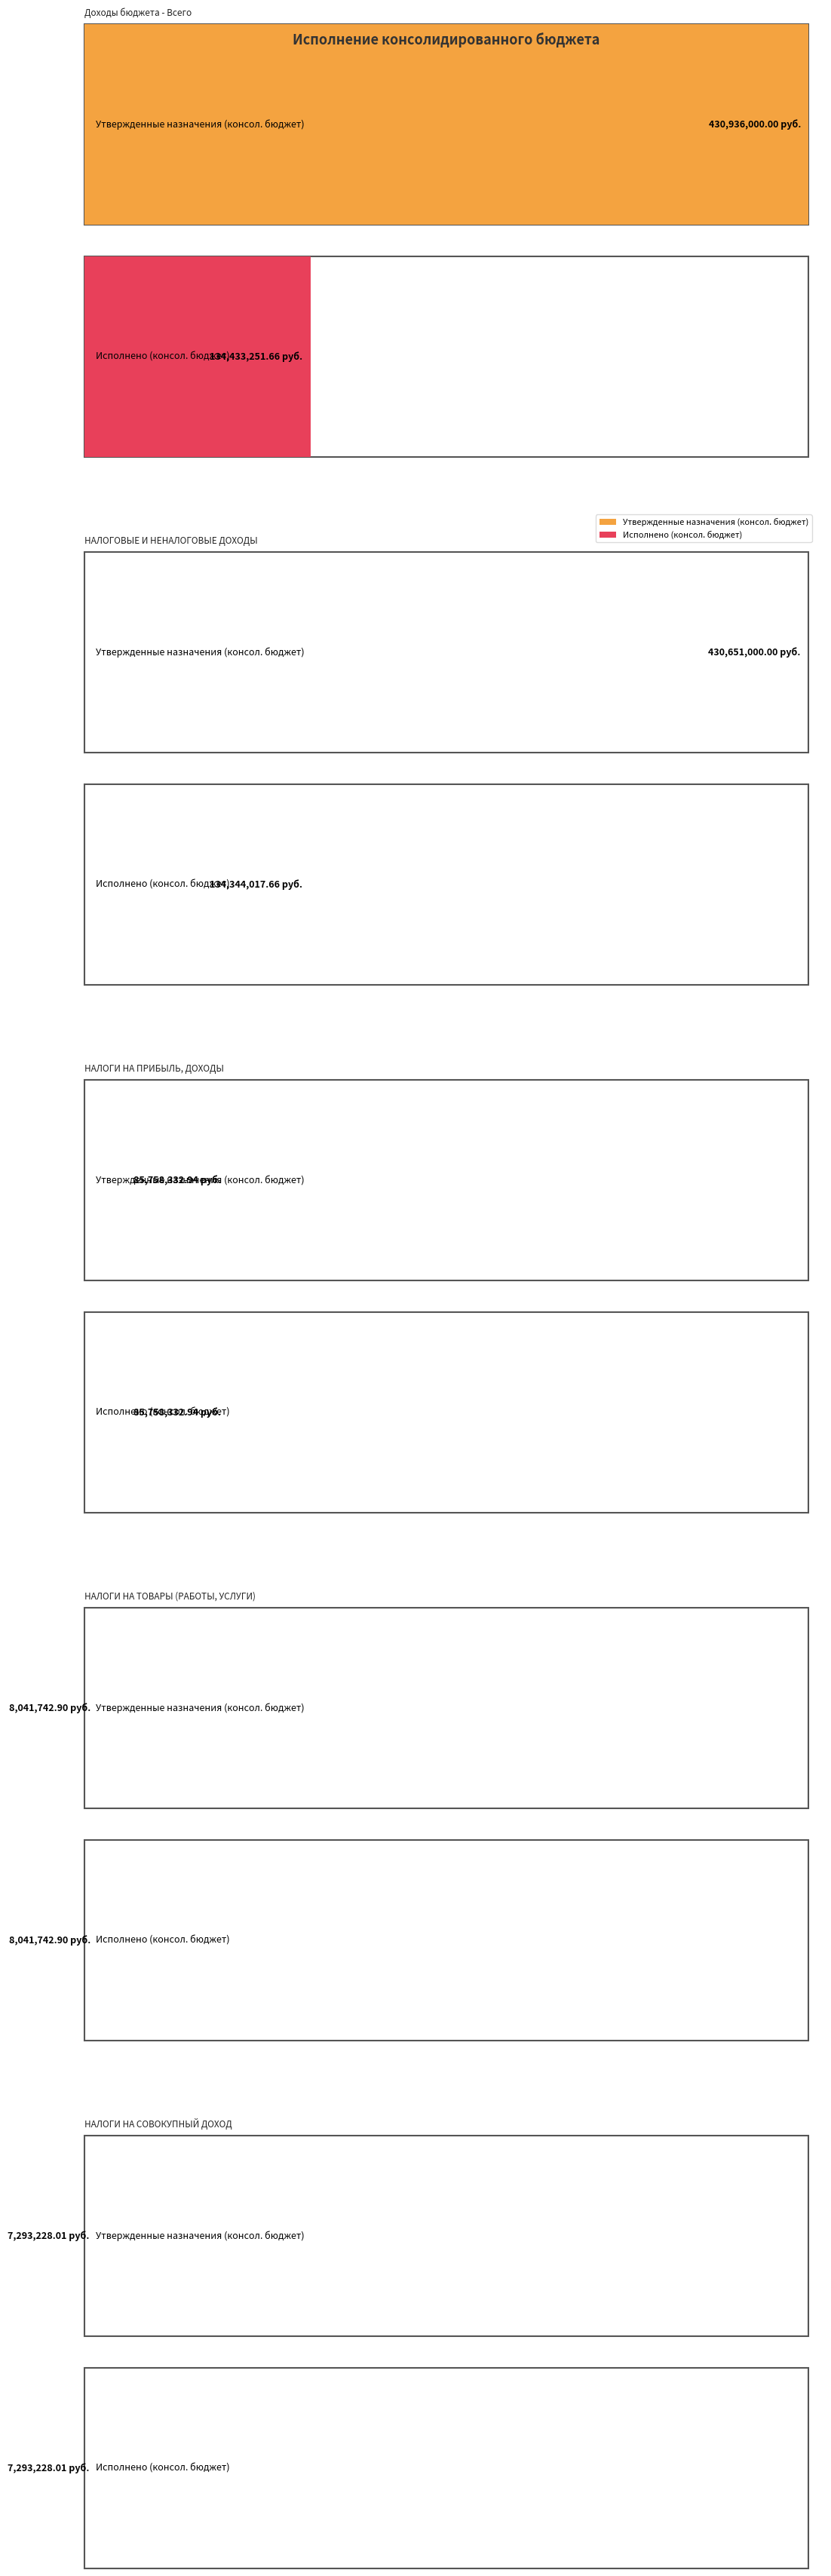

How many data points in Утвержденные назначения (консол. бюджет) are less than 85758332?

2